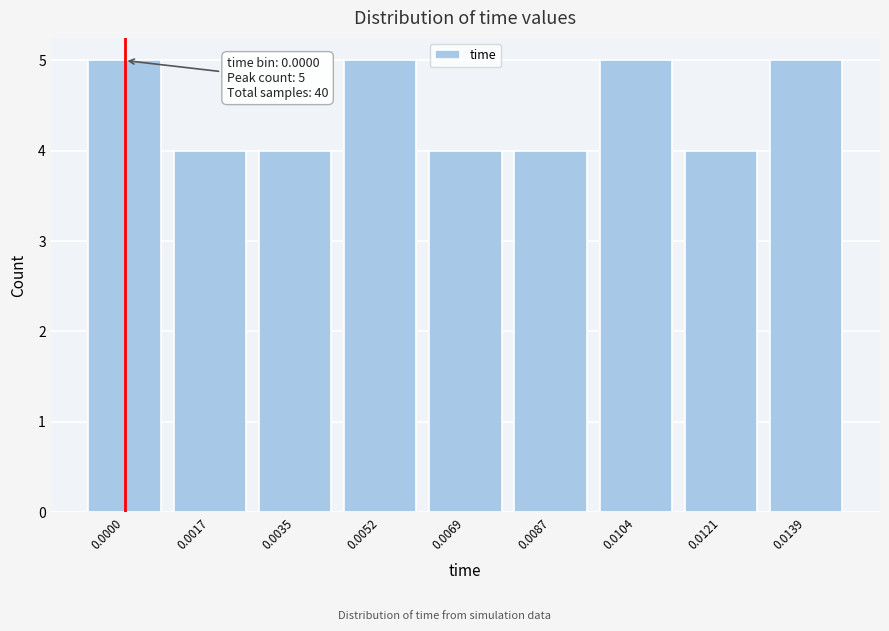

Reading left to right, transcribe all the data shown in this chart.

0.0000=5	0.0017=4	0.0035=4	0.0052=5	0.0069=4	0.0087=4	0.0104=5	0.0121=4	0.0139=5